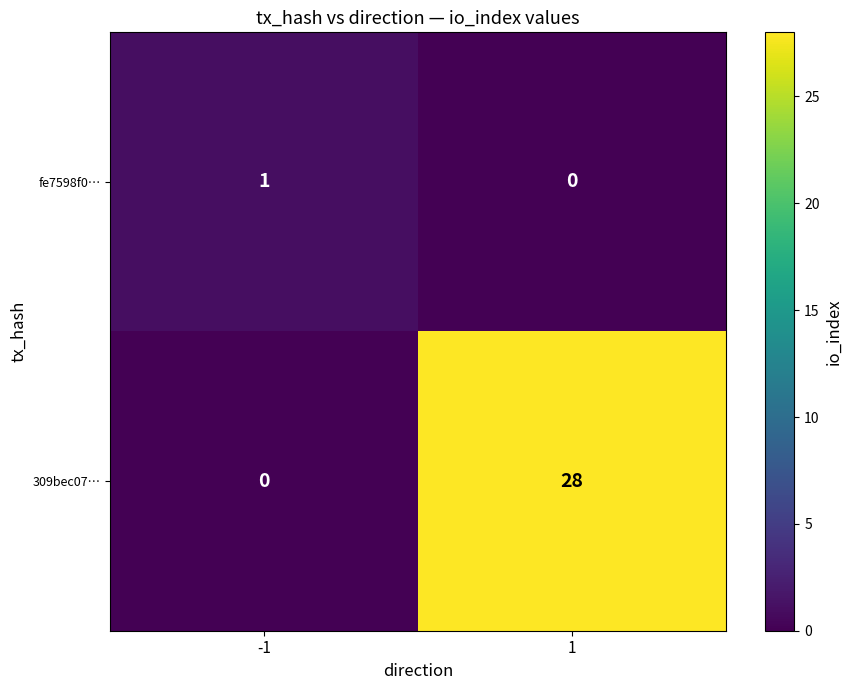

What is the approximate value of 309bec07… at 1, to the nearest 10?

30